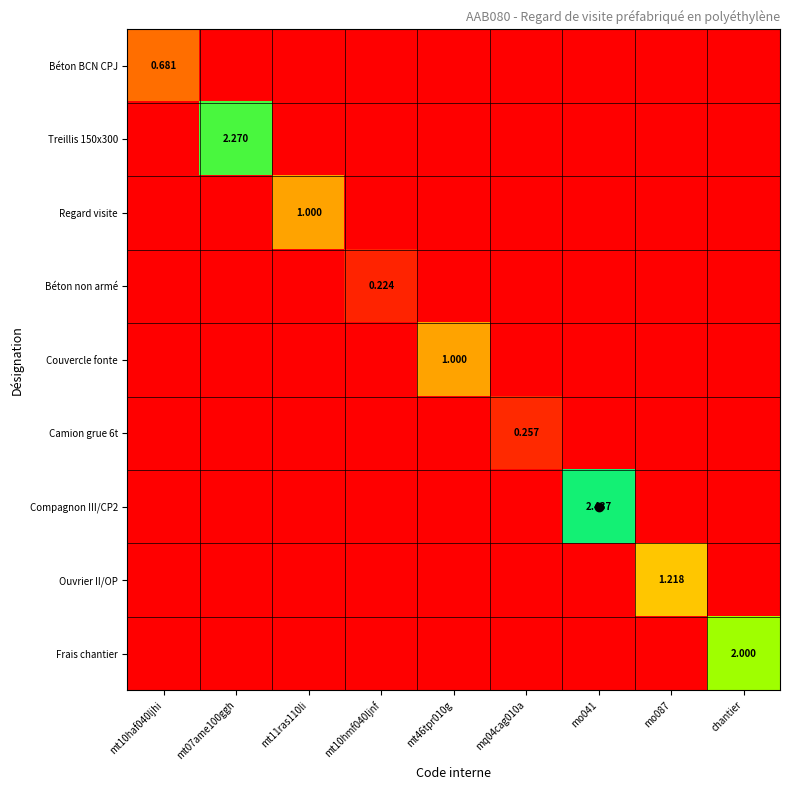

What is the difference between the maximum and second lowest values in the Camion grue 6t series?

0.3